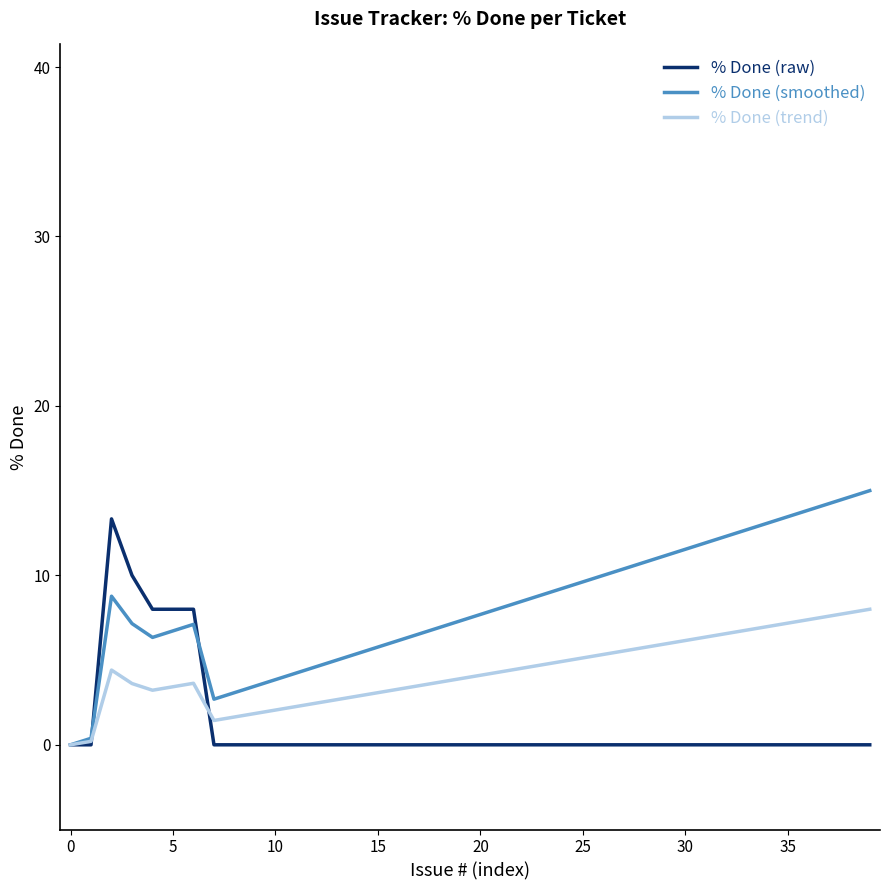

Which series has the largest total across all categories?

% Done (smoothed)